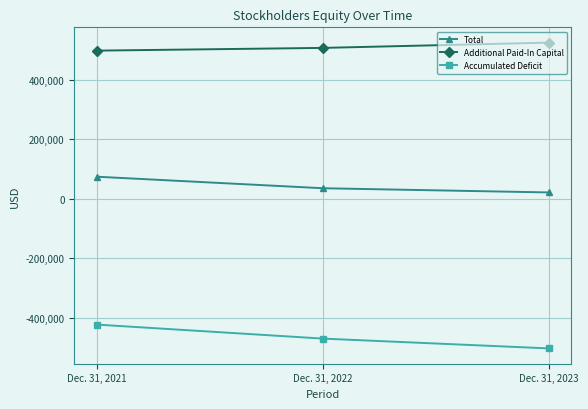

True or false: Accumulated Deficit has a value of -242741 at Dec. 31, 2021.

False